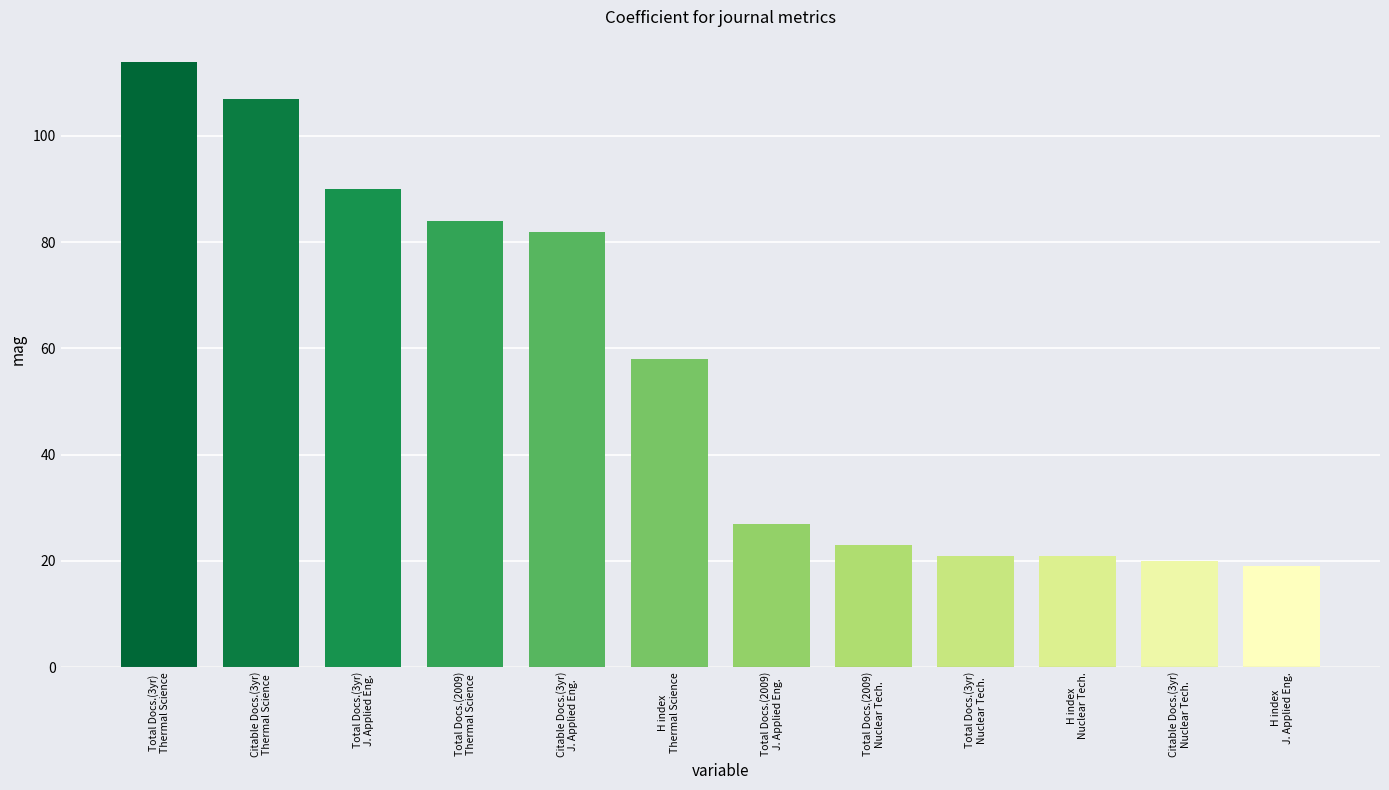

True or false: the data shows 51 at Citable Docs.(3yr)
J. Applied Eng..

False